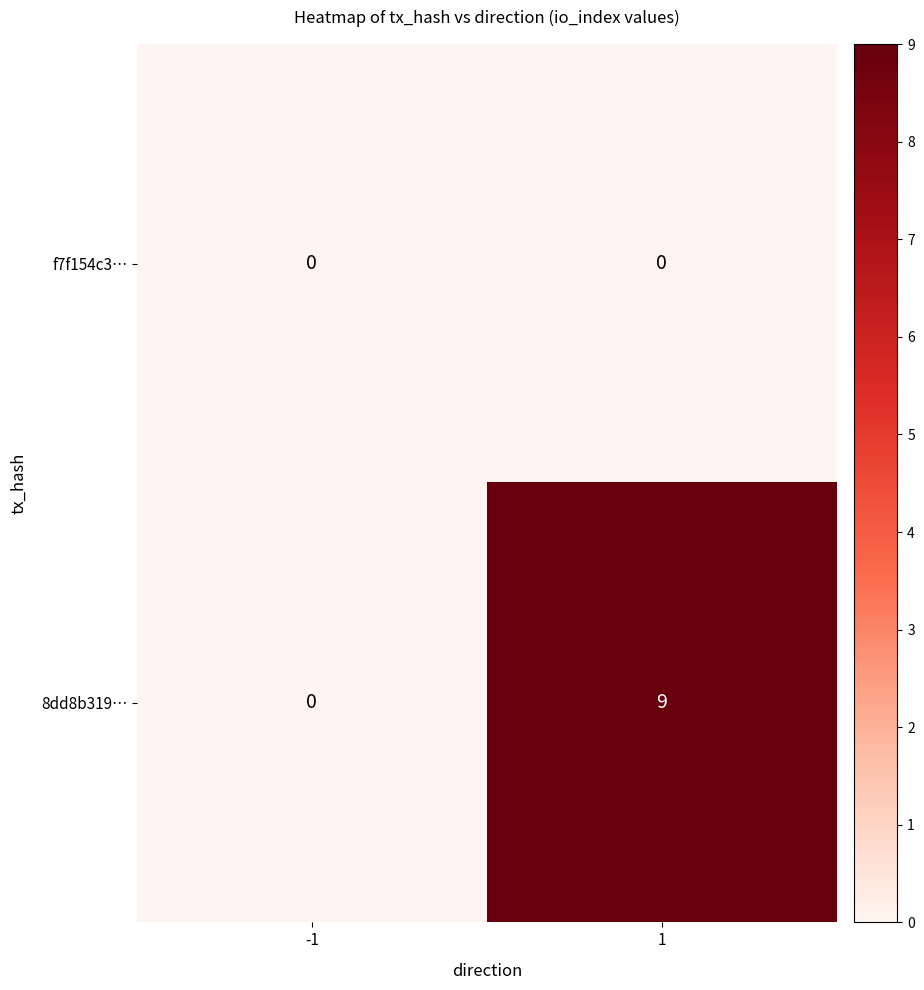

List the series in order of their overall mean, highest first.

8dd8b319…, f7f154c3…